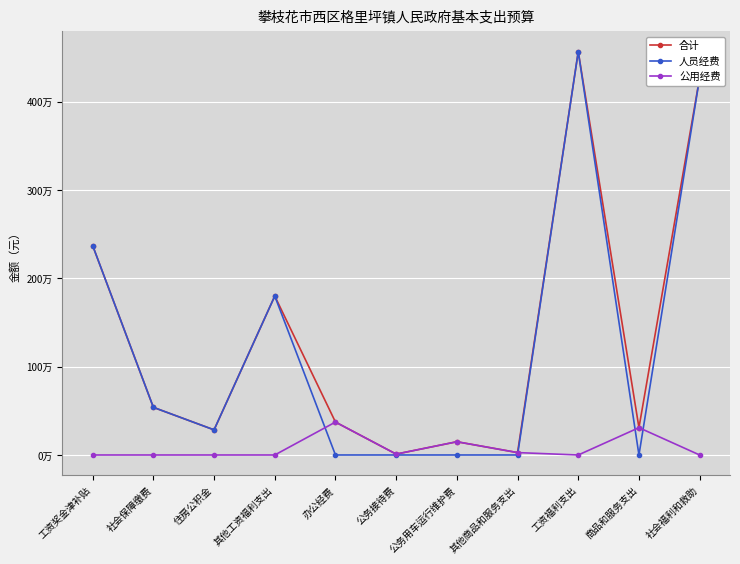

Rank the series at 其他商品和服务支出 from highest to lowest value.

合计, 公用经费, 人员经费